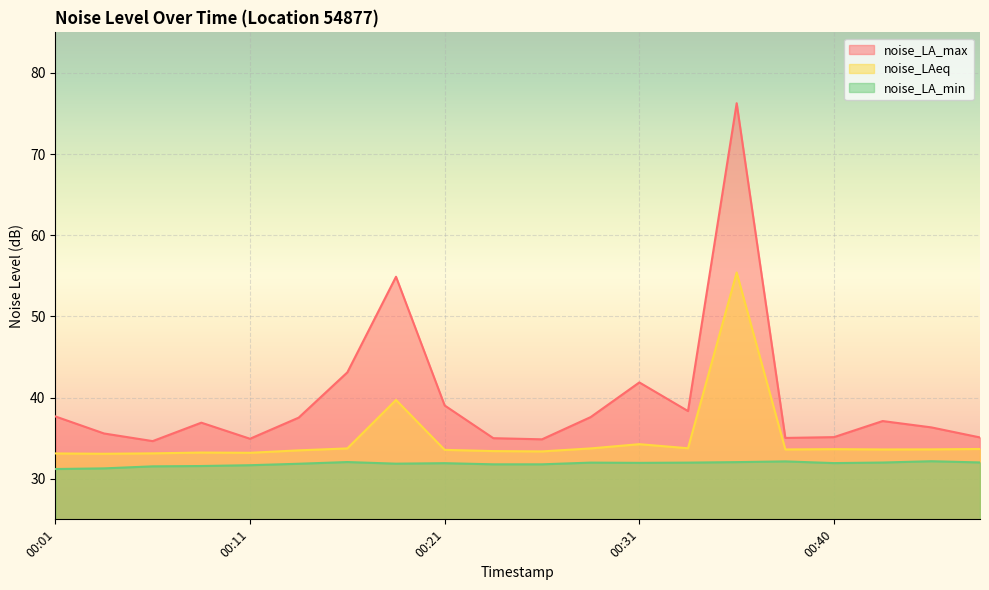

How many interior local valleys does the noise_LA_max series have?

5